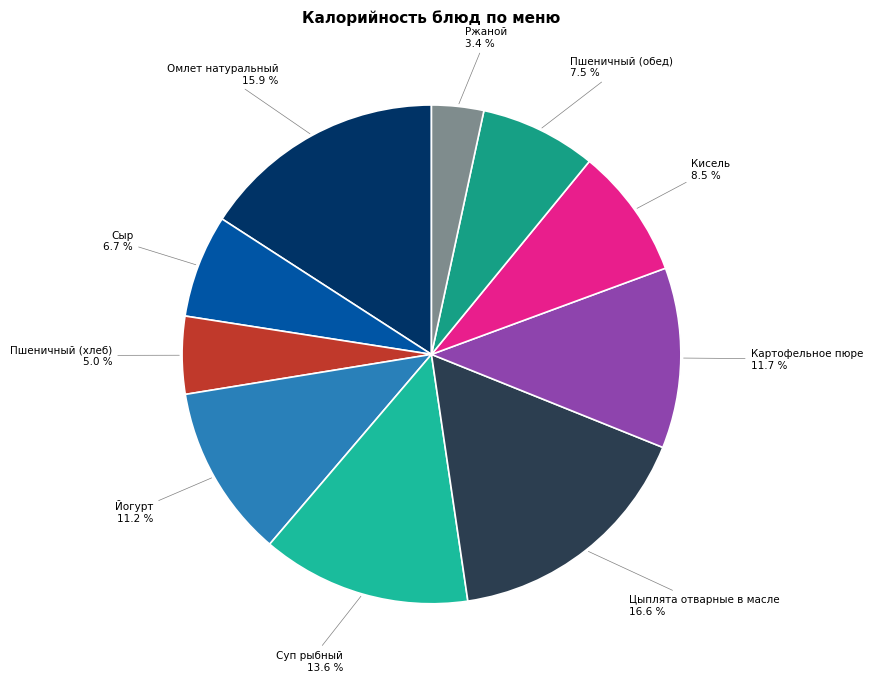

To the nearest percent, what is the difference between the largest and smallest slice percentages?

13%